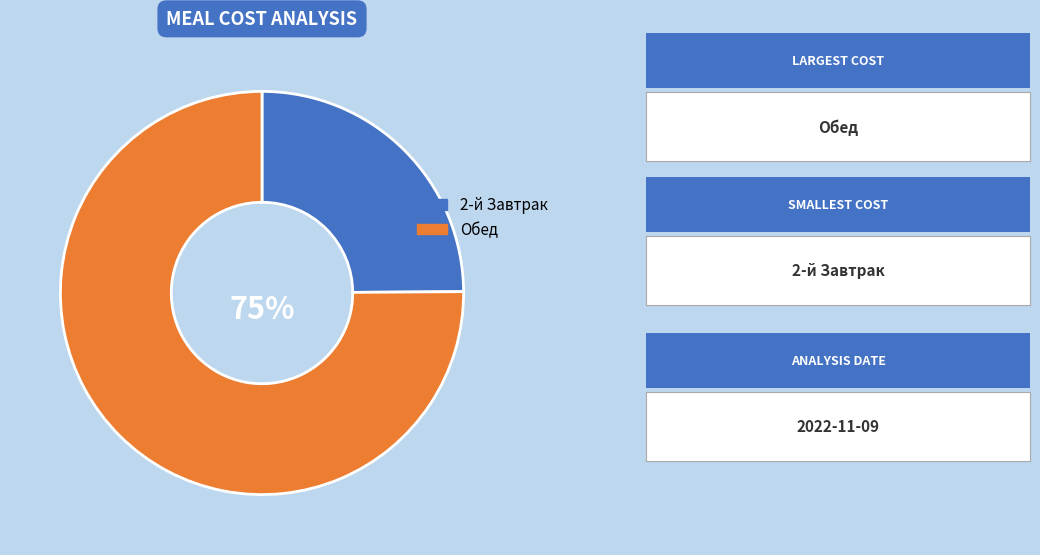

What percentage is the 2-й Завтрак slice, to the nearest percent?

25%